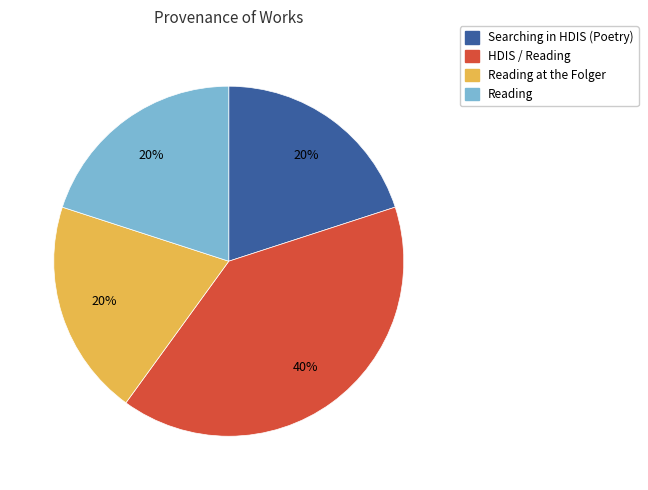

Does any single category account for the majority?

No